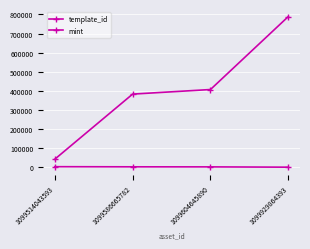

Which series has the widest spread of values?

template_id